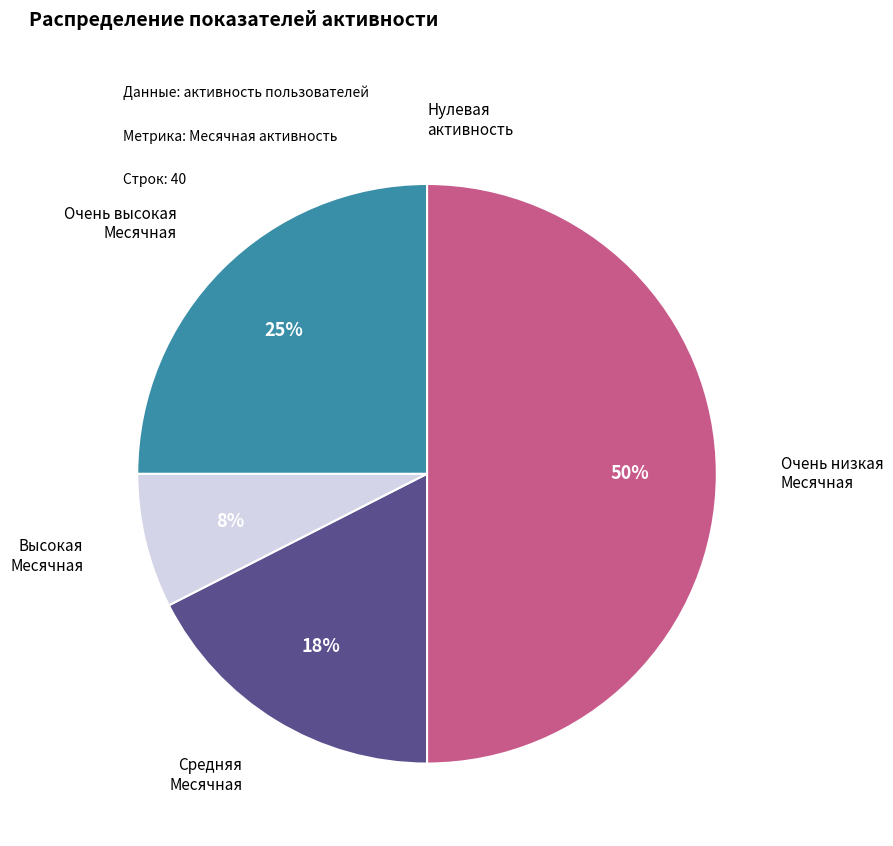

To the nearest percent, what is the average slice percentage?

20%